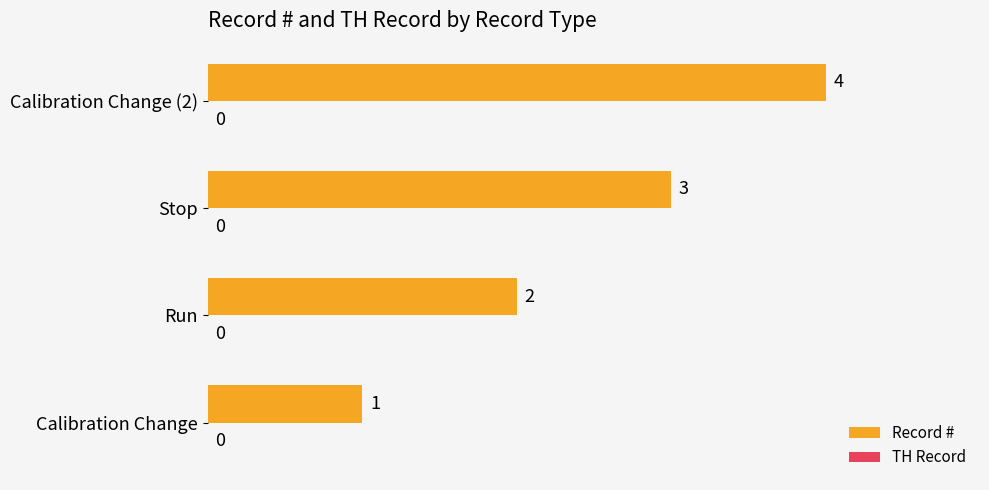

What is the change in value from Stop to Calibration Change (2)?

+1